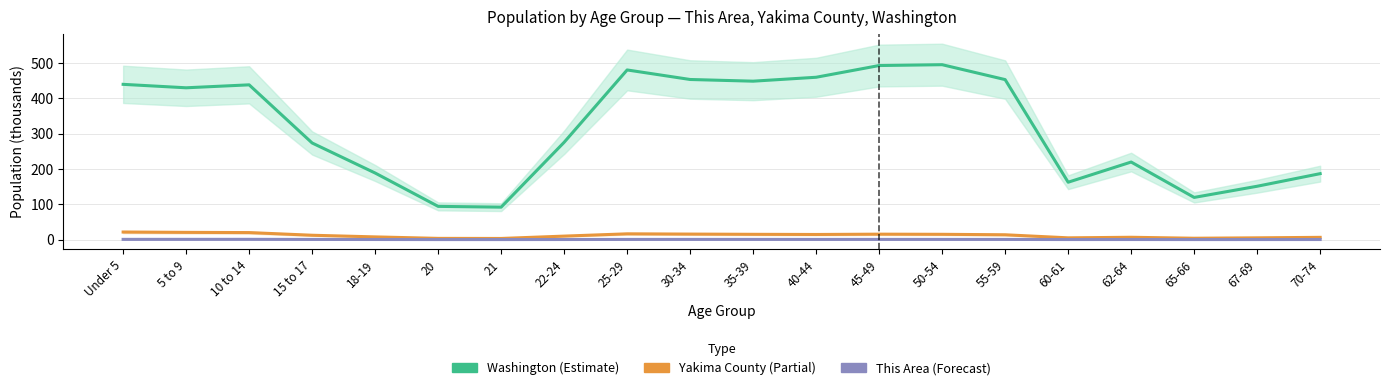

Between 15 to 17 and 45-49, which series saw the biggest shift?

Washington (Estimate)